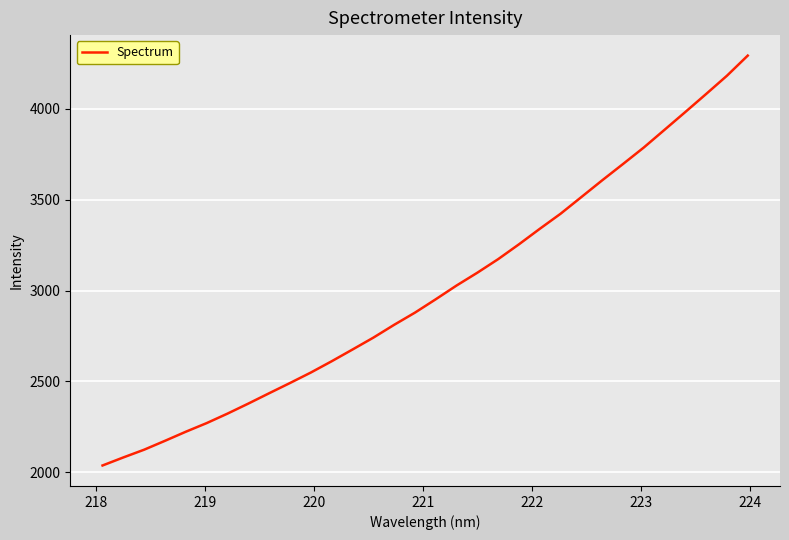

What is the maximum value shown in the chart?

4292.5